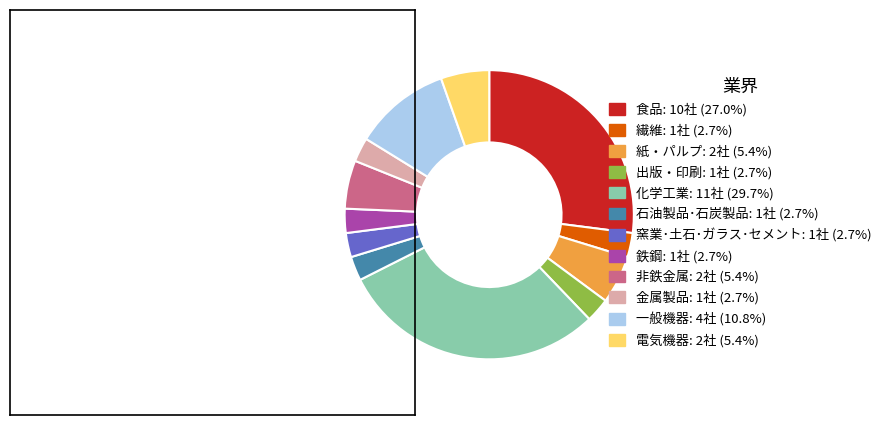

Which has a higher value, 非鉄金属 or 食品?

食品